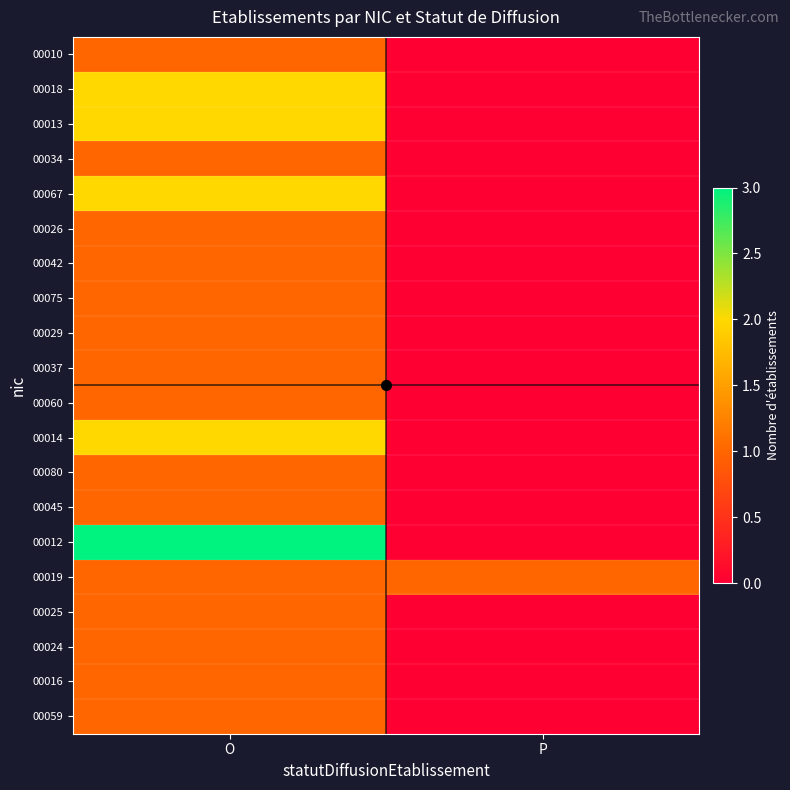

Reading right to left, list all the values displayed in this chart.

00010: P=0	O=1
00018: P=0	O=2
00013: P=0	O=2
00034: P=0	O=1
00067: P=0	O=2
00026: P=0	O=1
00042: P=0	O=1
00075: P=0	O=1
00029: P=0	O=1
00037: P=0	O=1
00060: P=0	O=1
00014: P=0	O=2
00080: P=0	O=1
00045: P=0	O=1
00012: P=0	O=3
00019: P=1	O=1
00025: P=0	O=1
00024: P=0	O=1
00016: P=0	O=1
00059: P=0	O=1